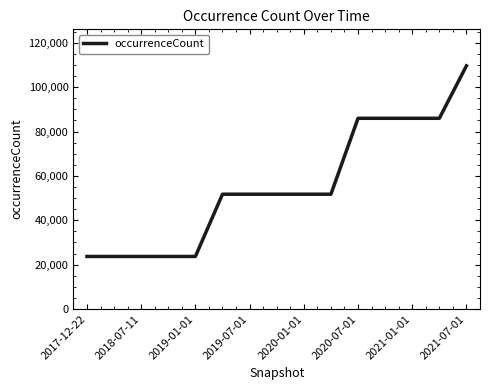

What is the minimum value shown in the chart?

23697